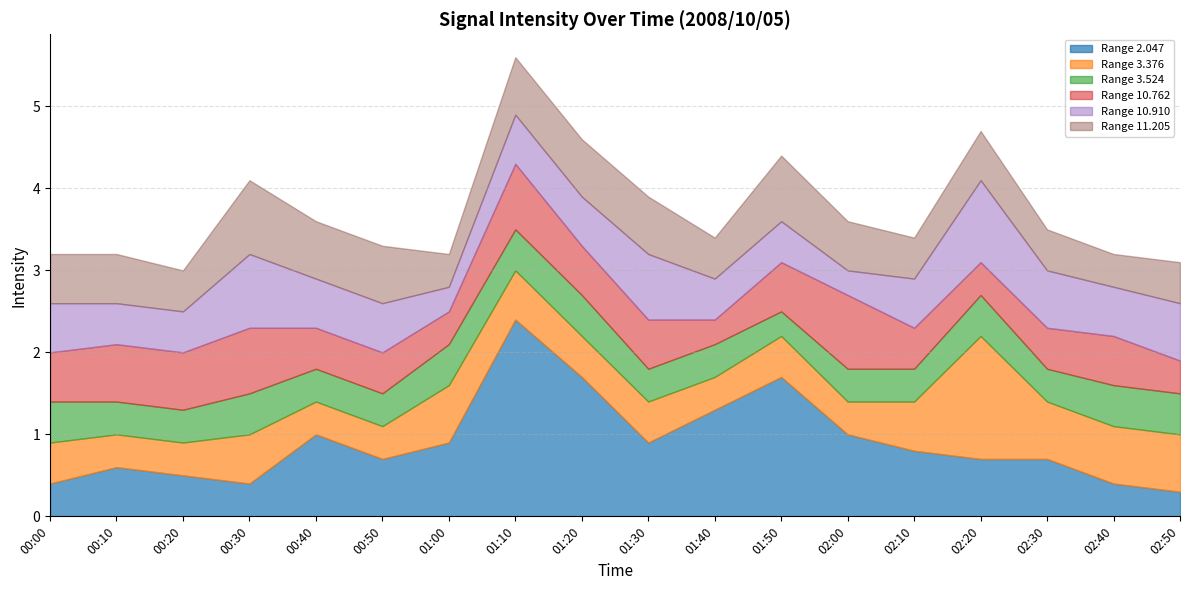

What is the average value of the 10.762 series?

0.6